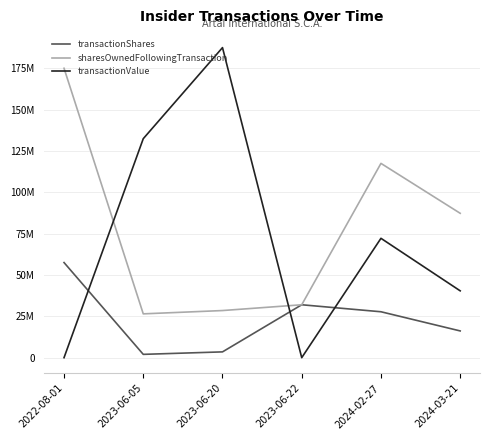

Is this an area chart (filled region under the line)?

No